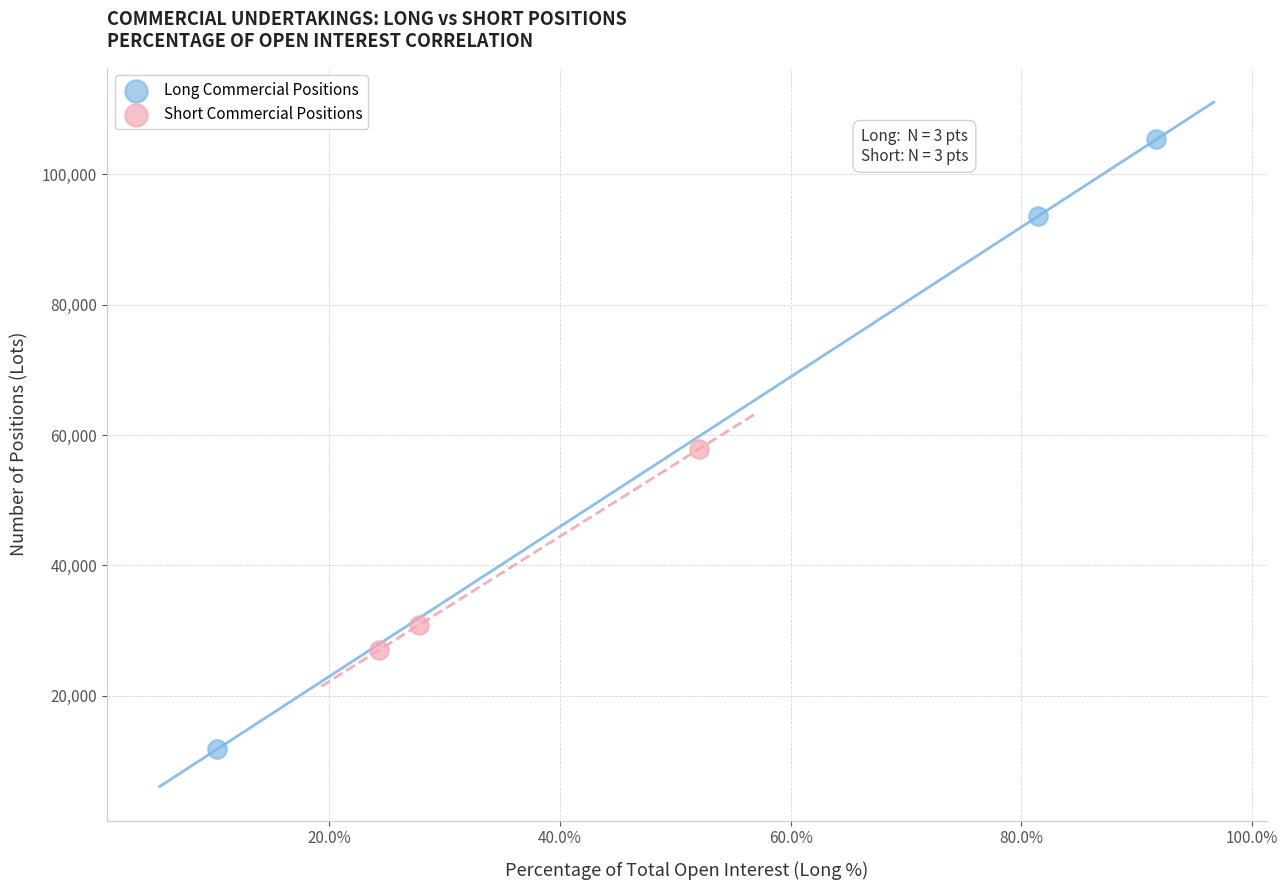

What are all the series names shown in the legend?

Long Commercial Positions, Short Commercial Positions